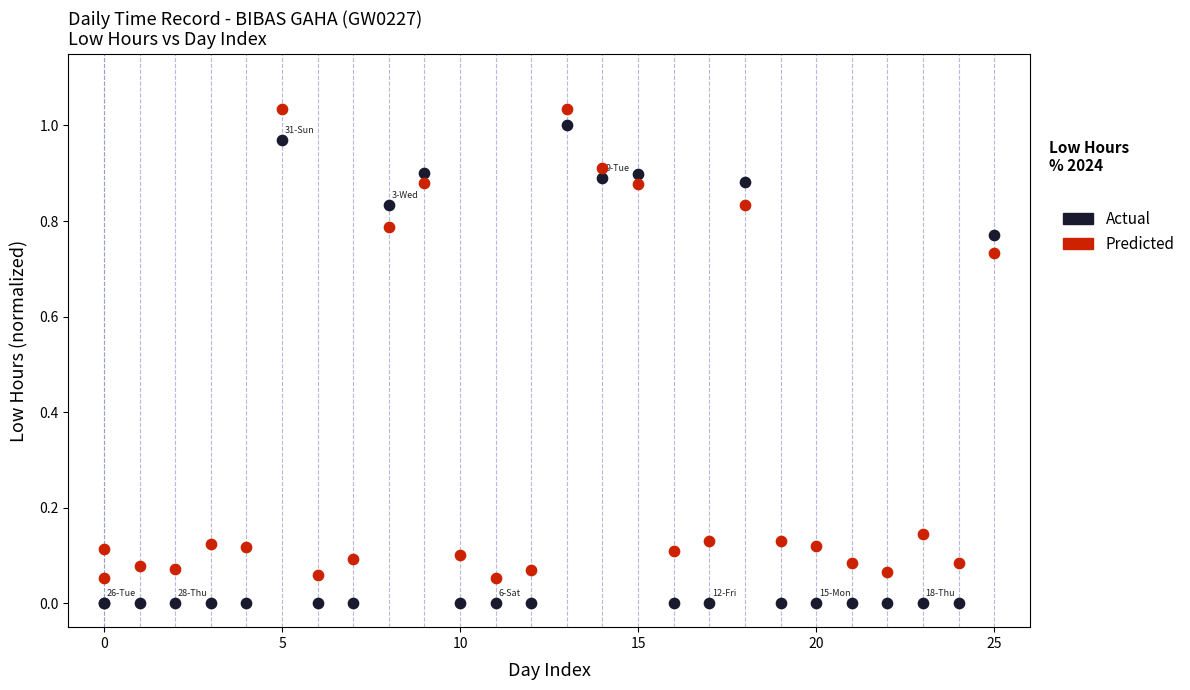

What is the X range (max minus min) for the scatter plot?

25.0